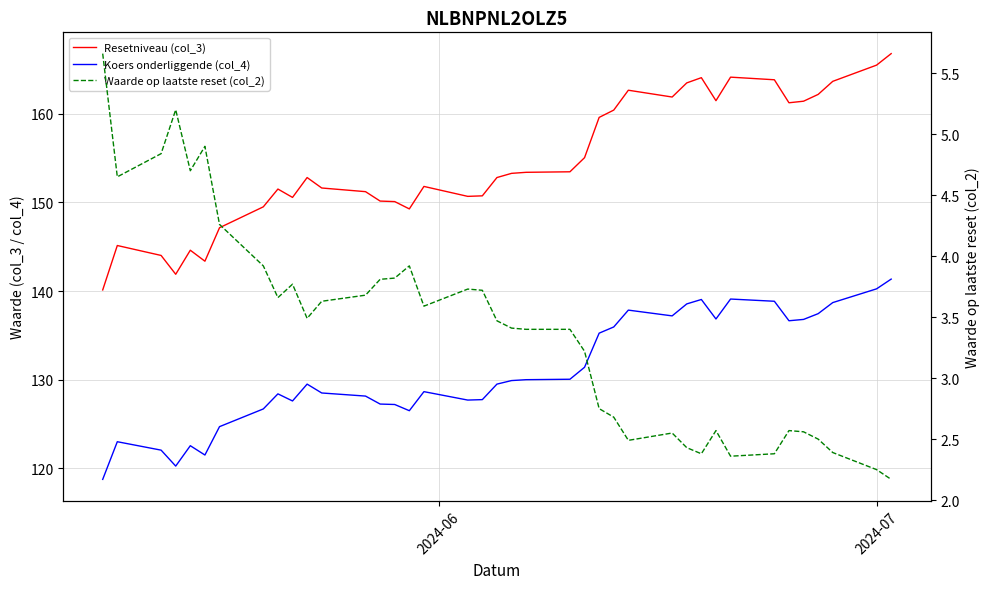

What is the value of the Waarde op laatste reset (col_2) point at the 8th from the left?

3.9